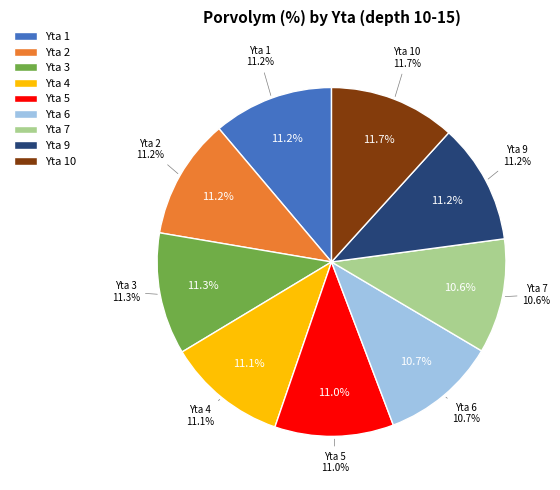

How many segments does this pie chart have?

9